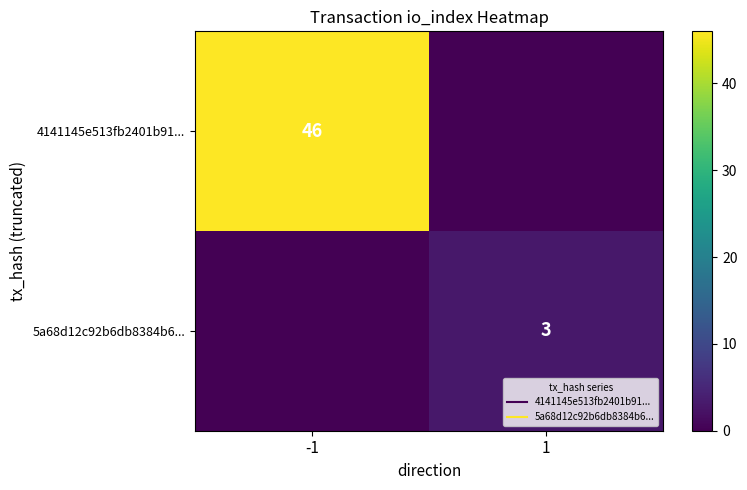

Is it true that 4141145e513fb2401b91... equals 27 at 1?

False